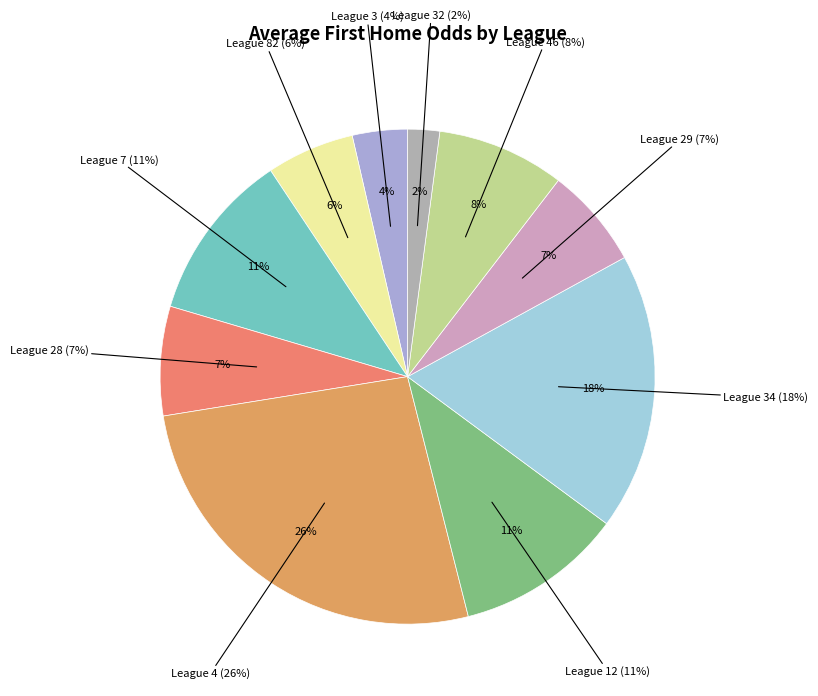

True or false: 4 accounts for 17% of the total.

False